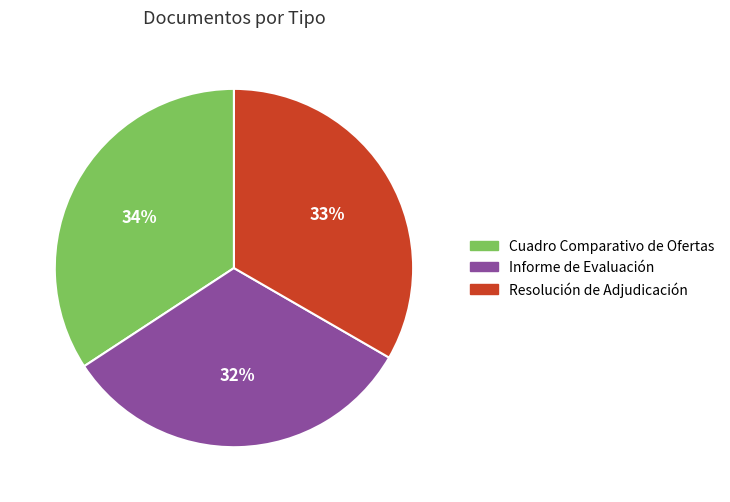

Approximately how many times larger is the value at Resolución de Adjudicación compared to Cuadro Comparativo de Ofertas?

1.0